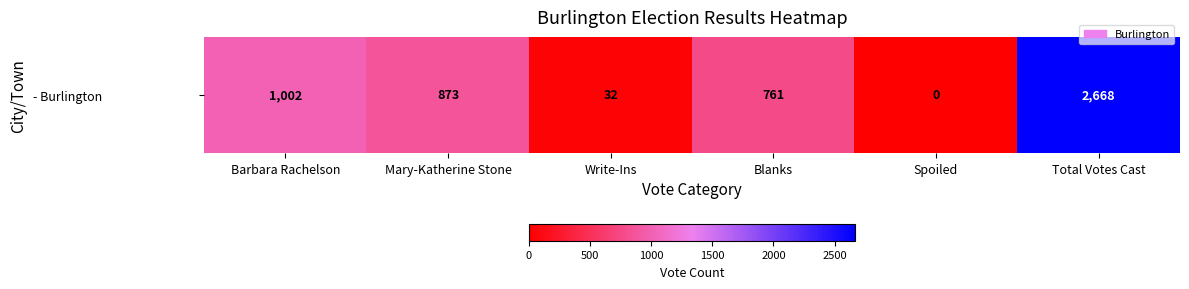

Reading right to left, transcribe all the data shown in this chart.

Total Votes Cast=2668	Spoiled=0	Blanks=761	Write-Ins=32	Mary-Katherine Stone=873	Barbara Rachelson=1002